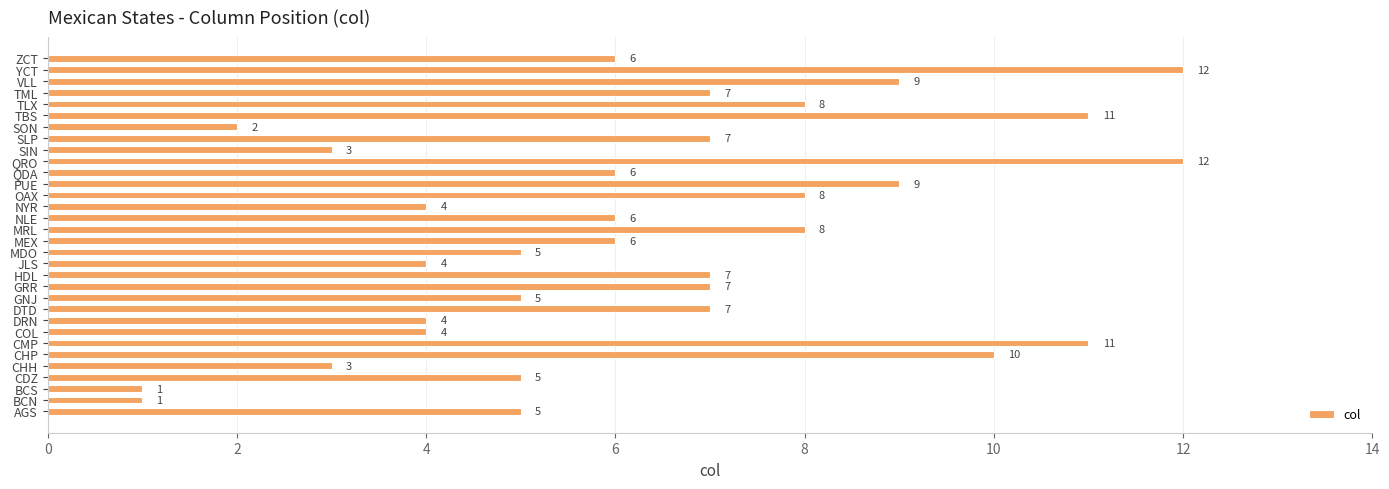

The value at GRR is 13. True or false?

False